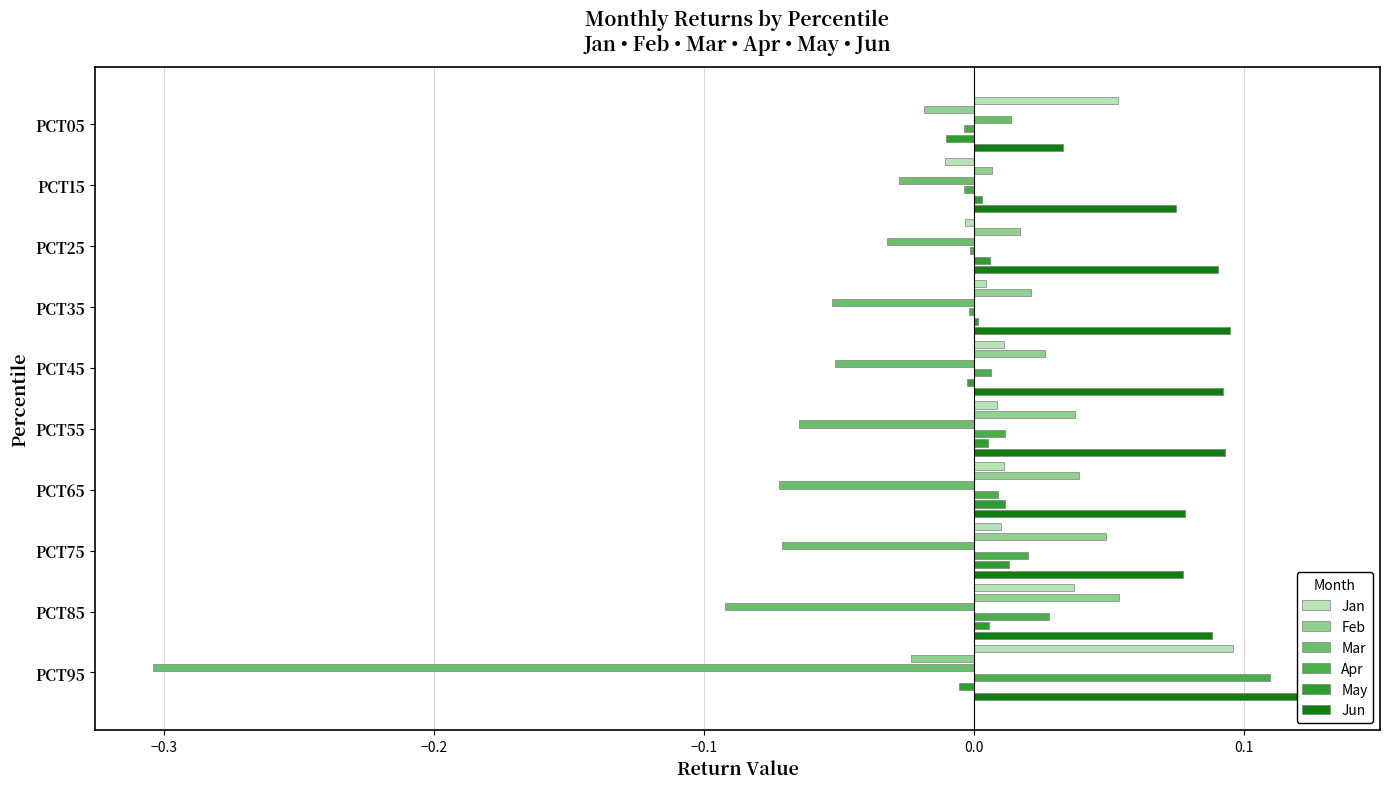

Is it true that Apr equals -0.0 at PCT15?

False